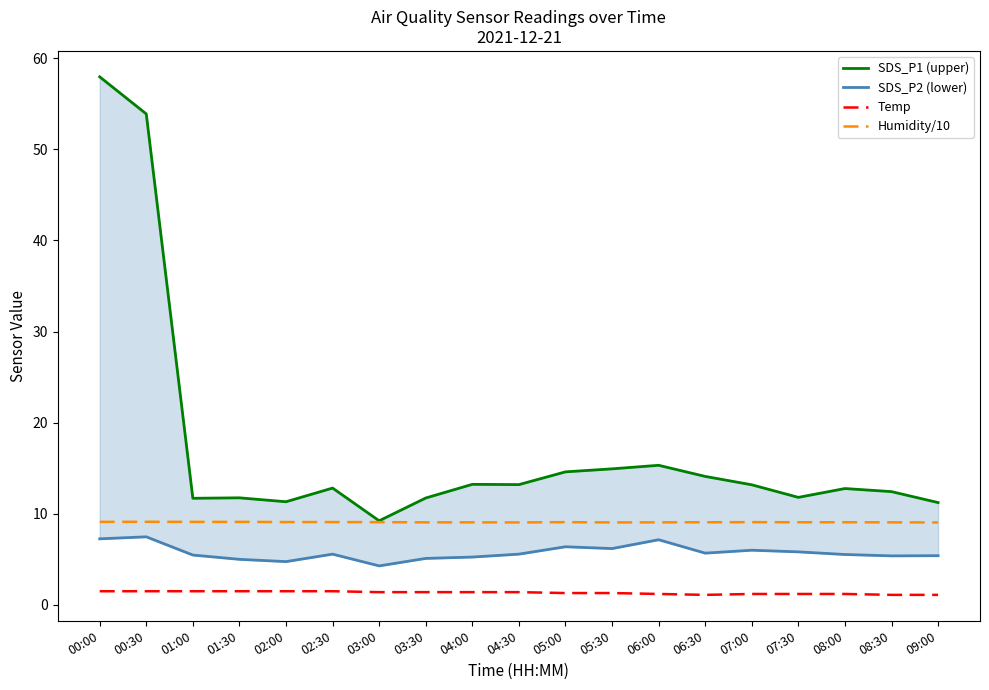

True or false: SDS_P2 (lower) and Temp cross at least once.

False